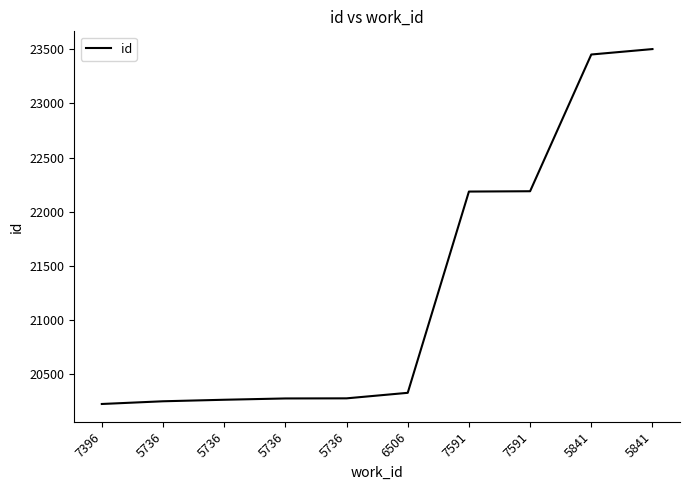

Read the value at 5736, to the nearest 100.

20300